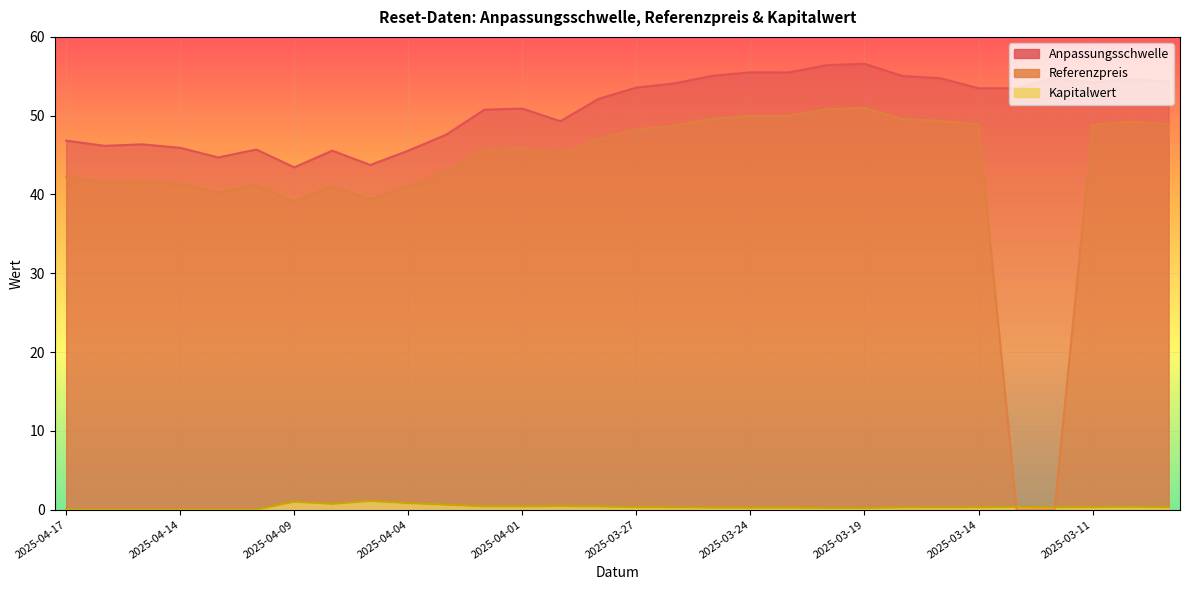

Which label corresponds to the largest value in the chart?

2025-03-19